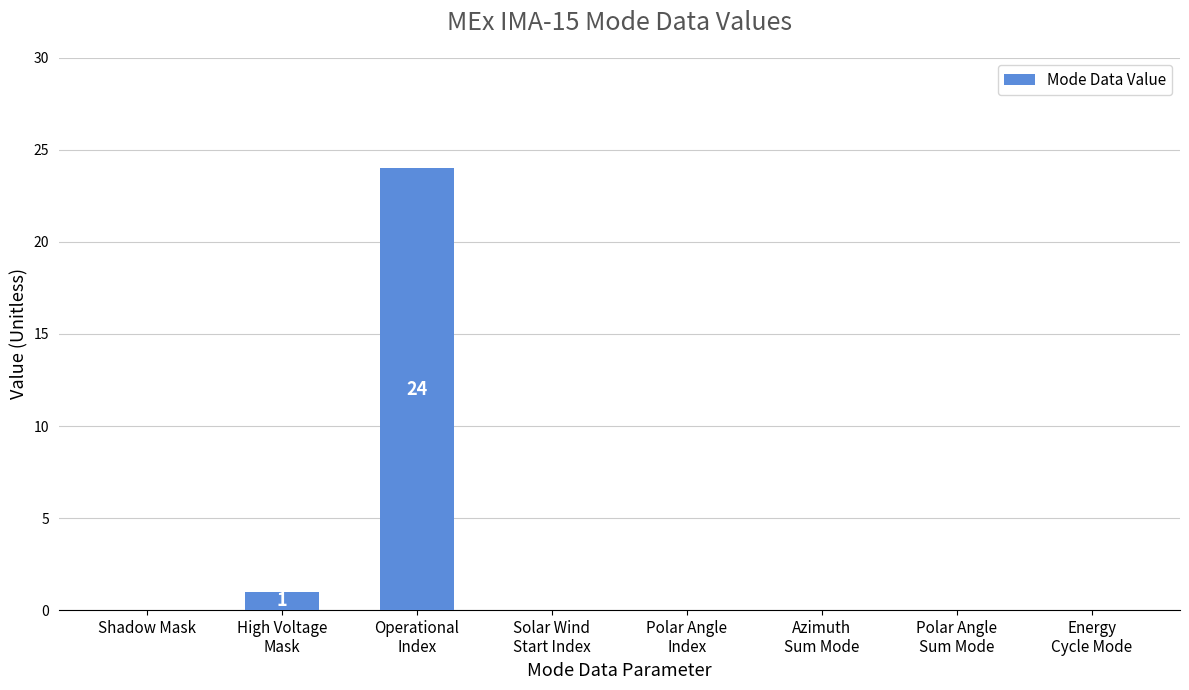

What is the sum of all values?

25